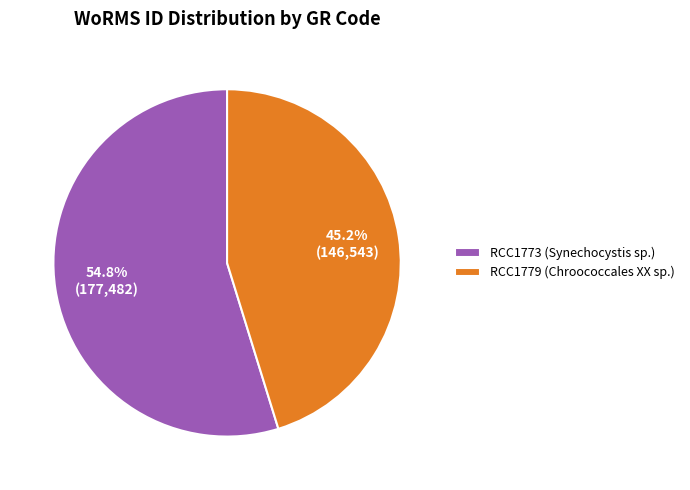

Approximately how many times larger is the value at RCC1773 (Synechocystis sp.) compared to RCC1779 (Chroococcales XX sp.)?

1.2